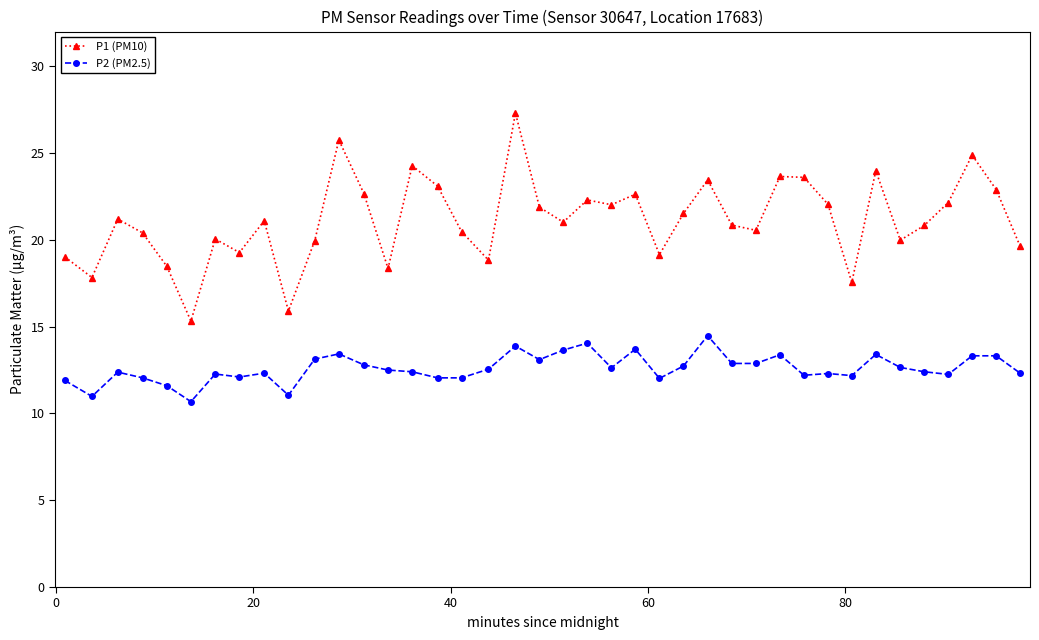

What is the minimum value for P2 (PM2.5)?

10.7